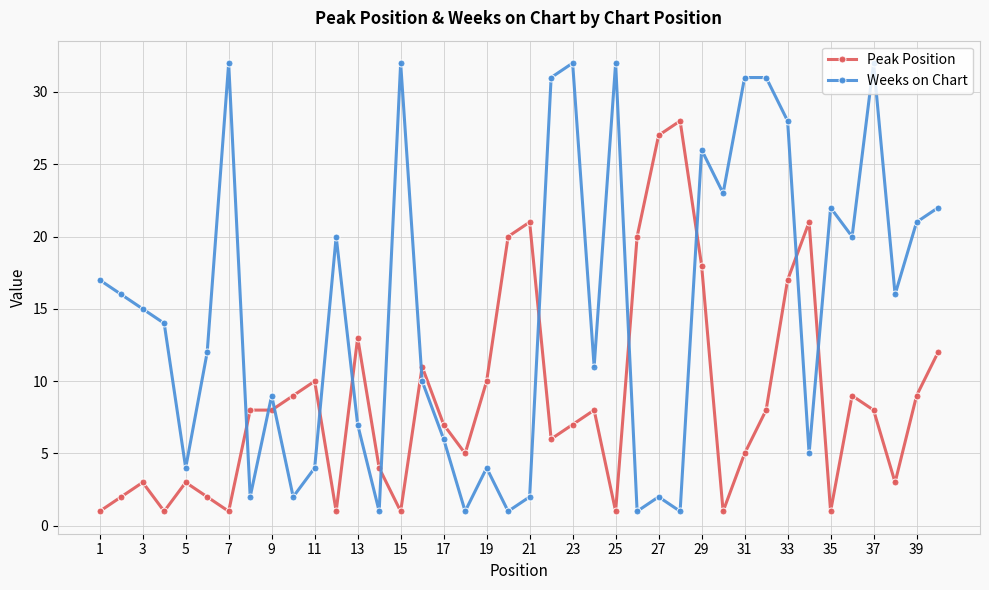

Which series has the largest total across all categories?

Weeks on Chart